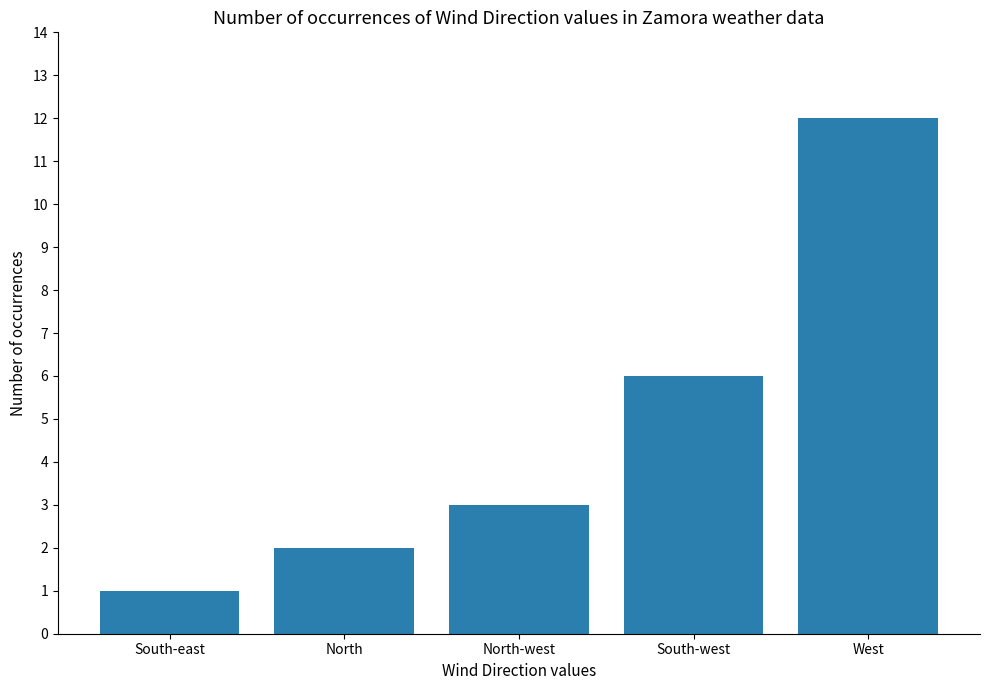

What value does the data have at North-west, to the nearest 5?

5